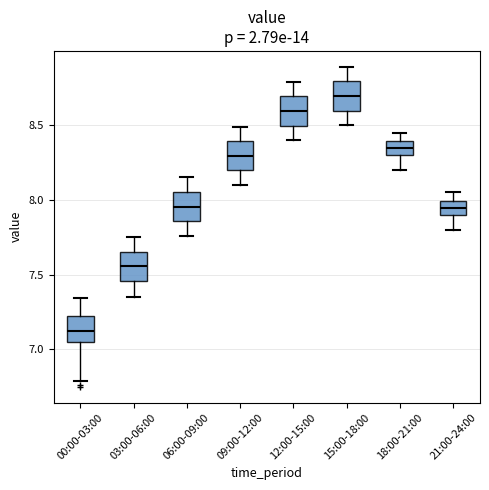

Reading left to right, read every box against the y-axis: the position of its median line, the range the box covers, and the ends of its whiskers. The values are not printed on the chart, so give them approximately, as read against the axis.

00:00-03:00: median 7.10, box 7.05 to 7.25, whiskers 6.80 to 7.35
03:00-06:00: median 7.55, box 7.45 to 7.65, whiskers 7.35 to 7.75
06:00-09:00: median 7.95, box 7.85 to 8.05, whiskers 7.75 to 8.15
09:00-12:00: median 8.30, box 8.20 to 8.40, whiskers 8.10 to 8.50
12:00-15:00: median 8.60, box 8.50 to 8.70, whiskers 8.40 to 8.80
15:00-18:00: median 8.70, box 8.60 to 8.80, whiskers 8.50 to 8.90
18:00-21:00: median 8.35, box 8.30 to 8.40, whiskers 8.20 to 8.45
21:00-24:00: median 7.95, box 7.90 to 8.00, whiskers 7.80 to 8.05